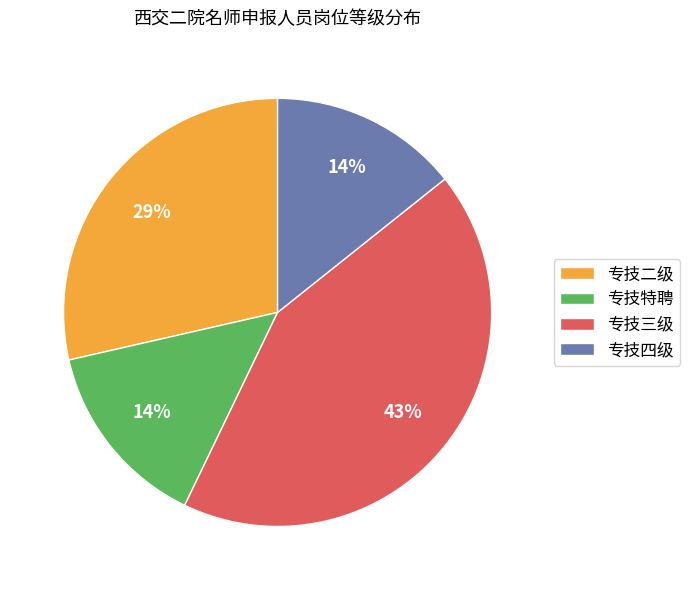

To the nearest percent, what is the average slice percentage?

25%